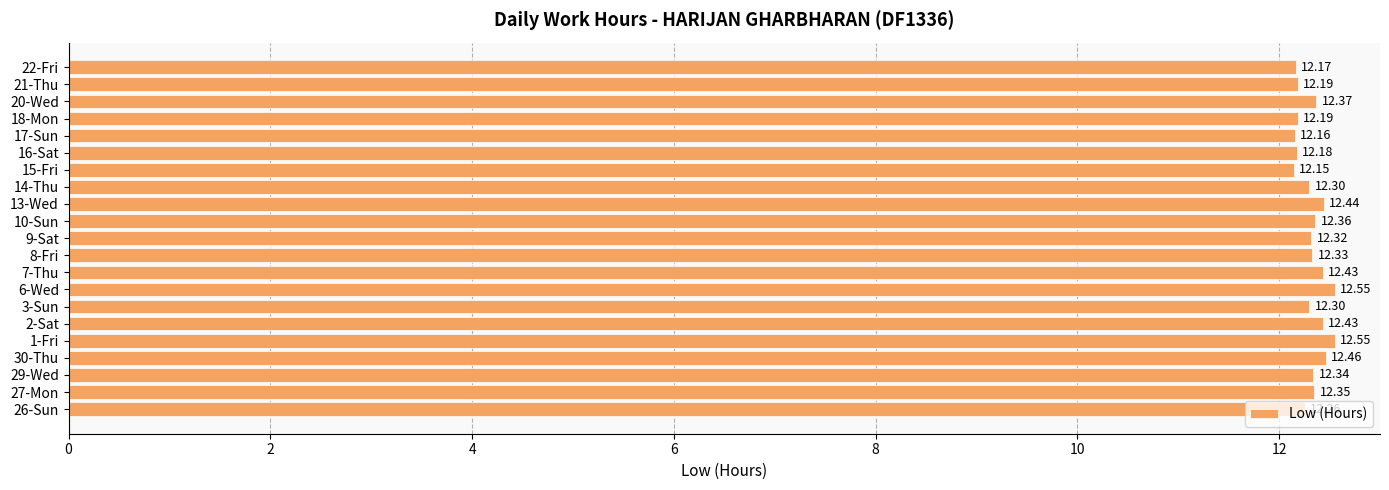

What is the change in value from 2-Sat to 17-Sun?

-0.3